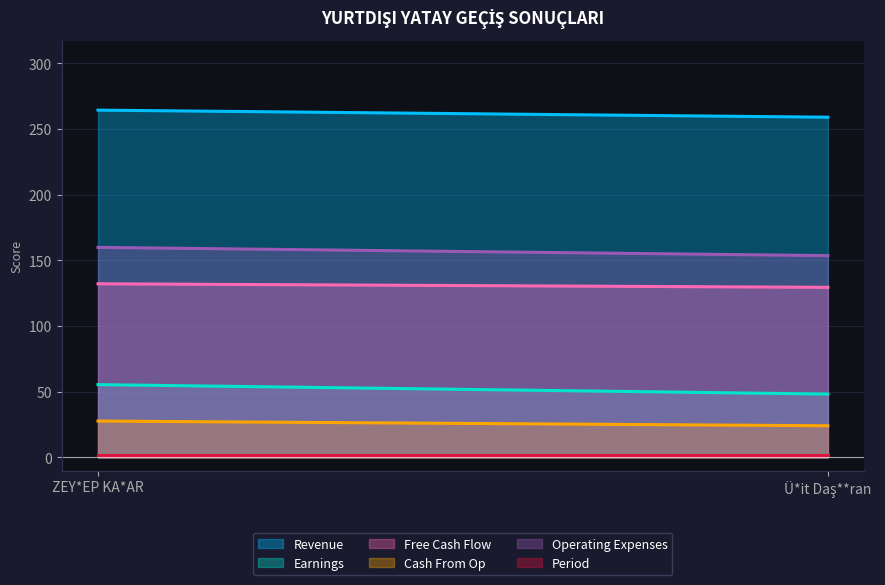

What is the maximum value shown in the chart?

264.3